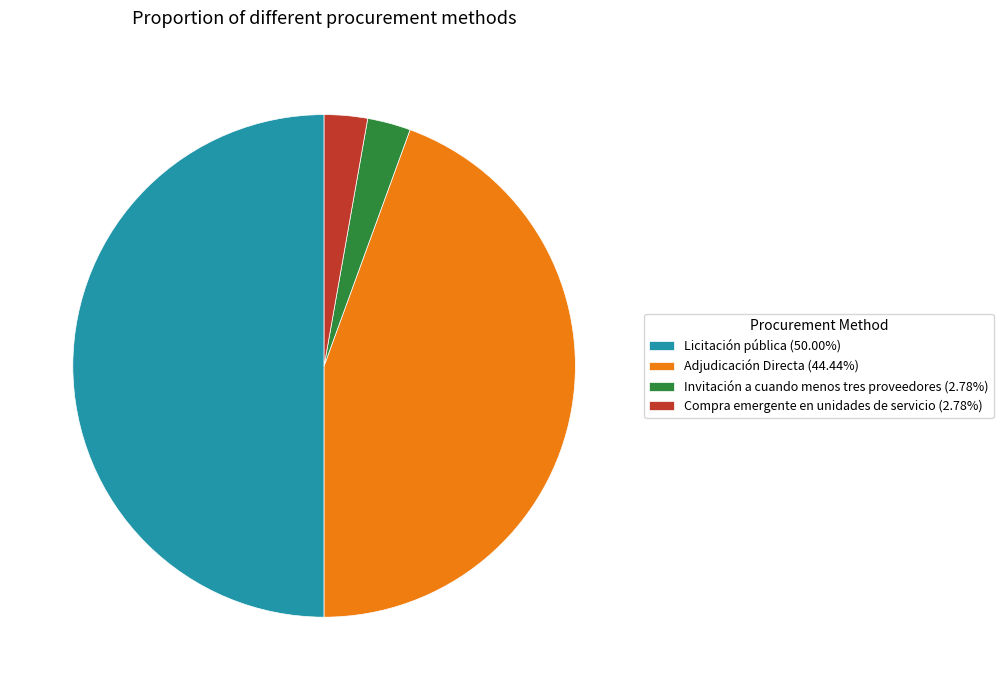

What is the ratio of the value at Licitación pública (50.00%) to the value at Invitación a cuando menos tres proveedores (2.78%)?

18.0